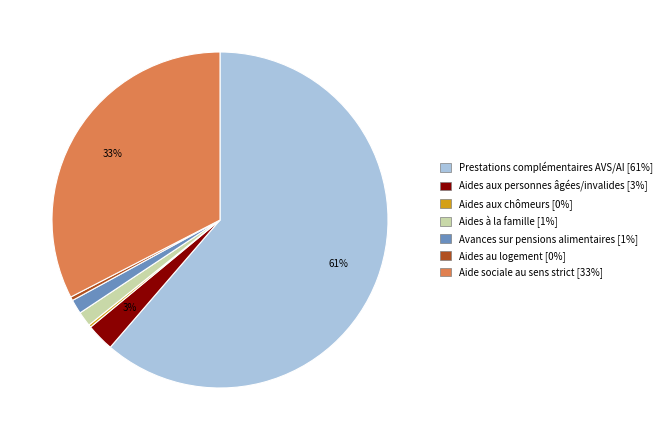

What percentage is the Avances sur pensions alimentaires slice, to the nearest percent?

1%